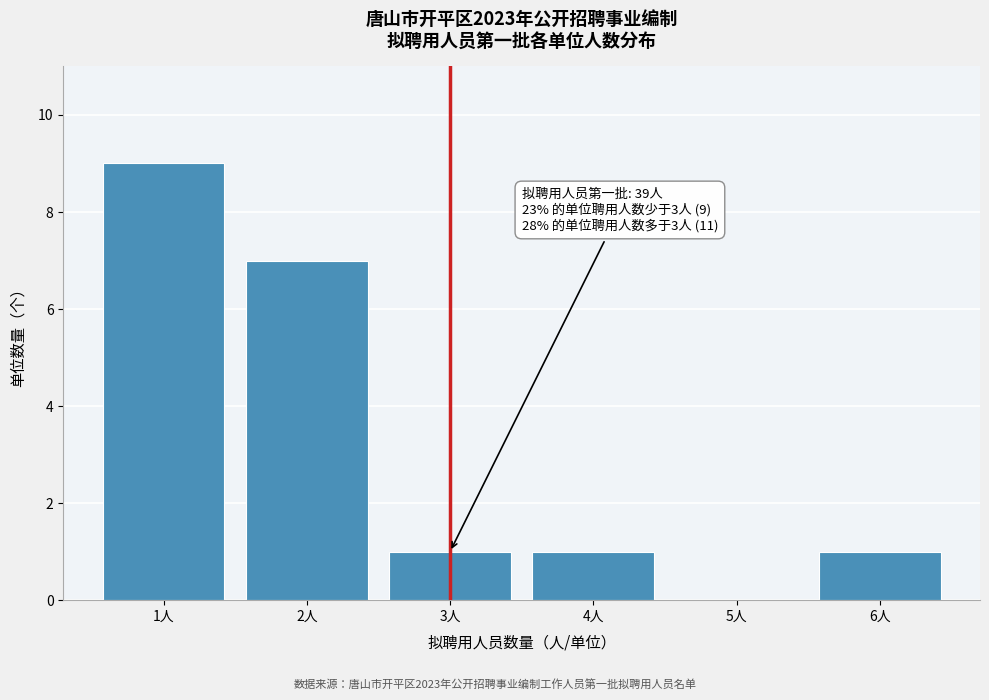

Reading left to right, transcribe all the data shown in this chart.

1人=9	2人=7	3人=1	4人=1	5人=0	6人=1